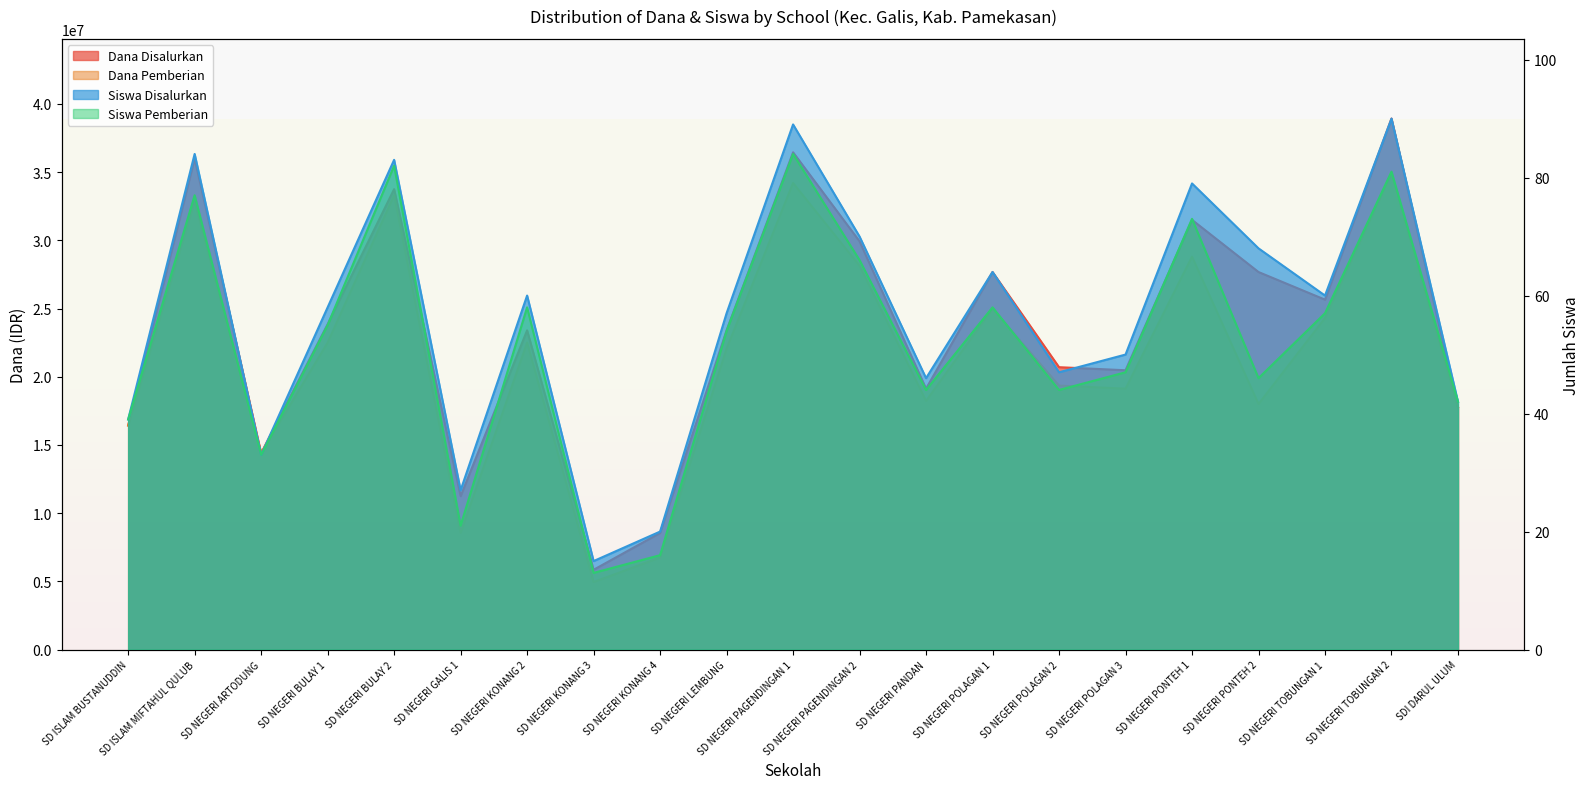

What value does the Dana Disalurkan series have at SDI DARUL ULUM, to the nearest 100?

17775000